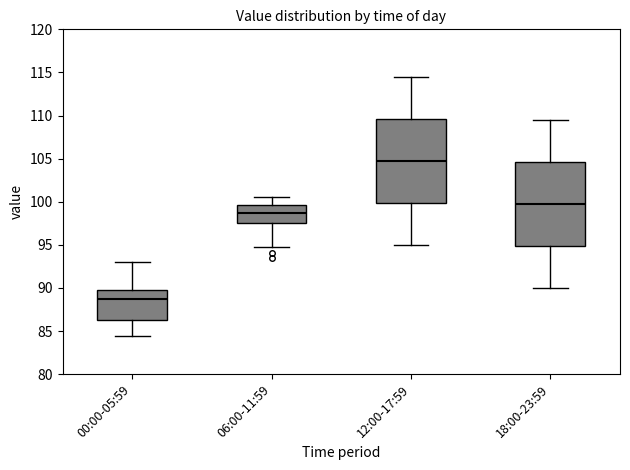

Where is the lower edge of the box for 06:00-11:59 on the y-axis? The values are not printed on the chart, so give them approximately, as read against the axis.

97.5